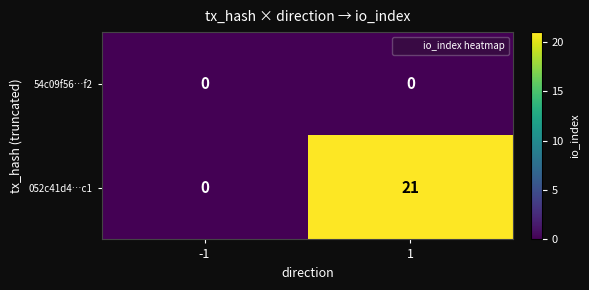

The value of 052c41d4…c1 at 1 is 6. True or false?

False